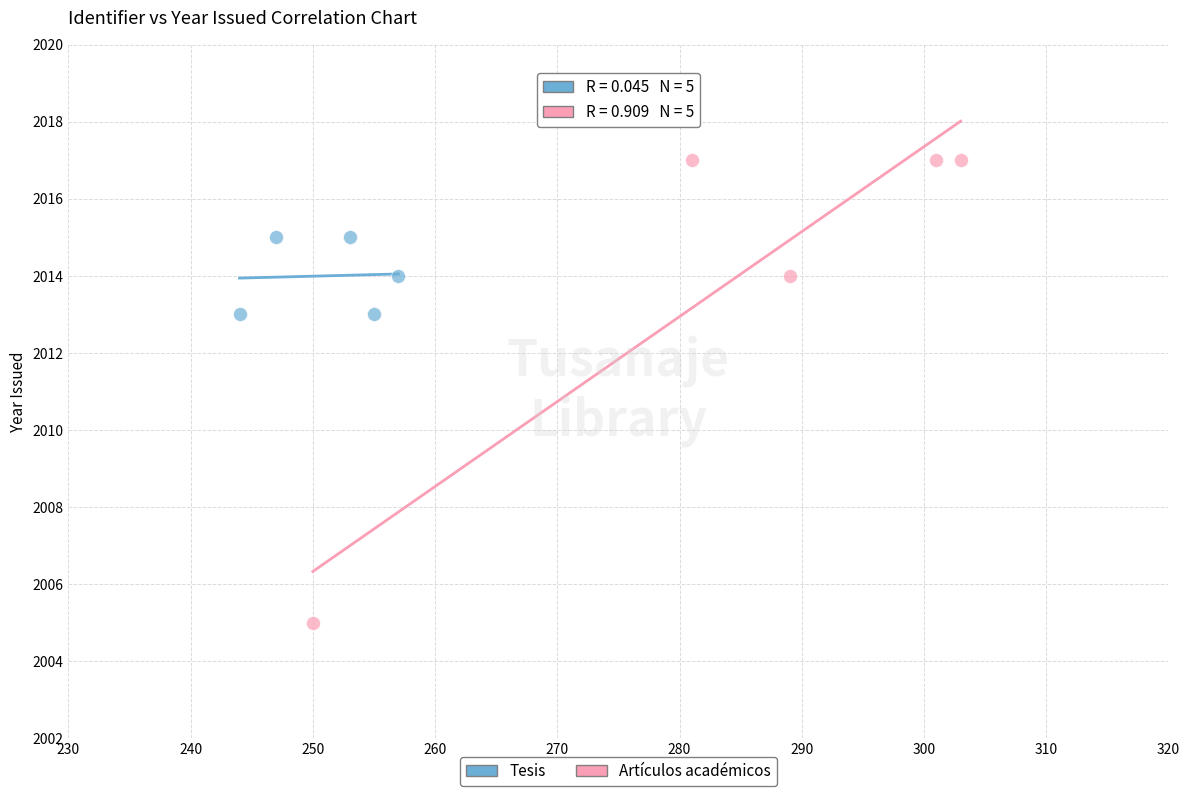

Which series contains the highest Y value?

Artículos académicos